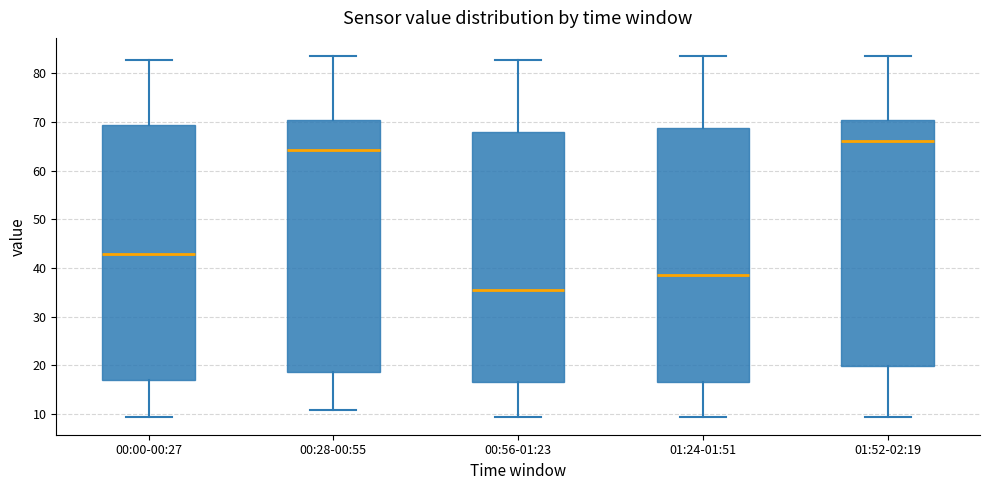

Reading left to right, read every box against the y-axis: the position of its median line, the range the box covers, and the ends of its whiskers. The values are not printed on the chart, so give them approximately, as read against the axis.

00:00-00:27: median 43, box 17 to 69, whiskers 9 to 83
00:28-00:55: median 64, box 19 to 70, whiskers 11 to 84
00:56-01:23: median 36, box 17 to 68, whiskers 9 to 83
01:24-01:51: median 39, box 17 to 69, whiskers 9 to 84
01:52-02:19: median 66, box 20 to 70, whiskers 9 to 84